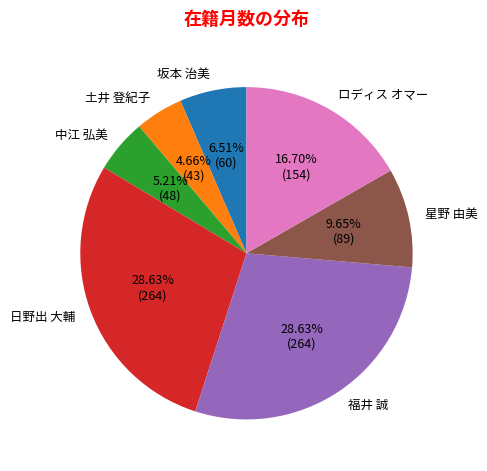

To the nearest percent, what is the combined percentage of ロディス オマー and 坂本 治美?

23%